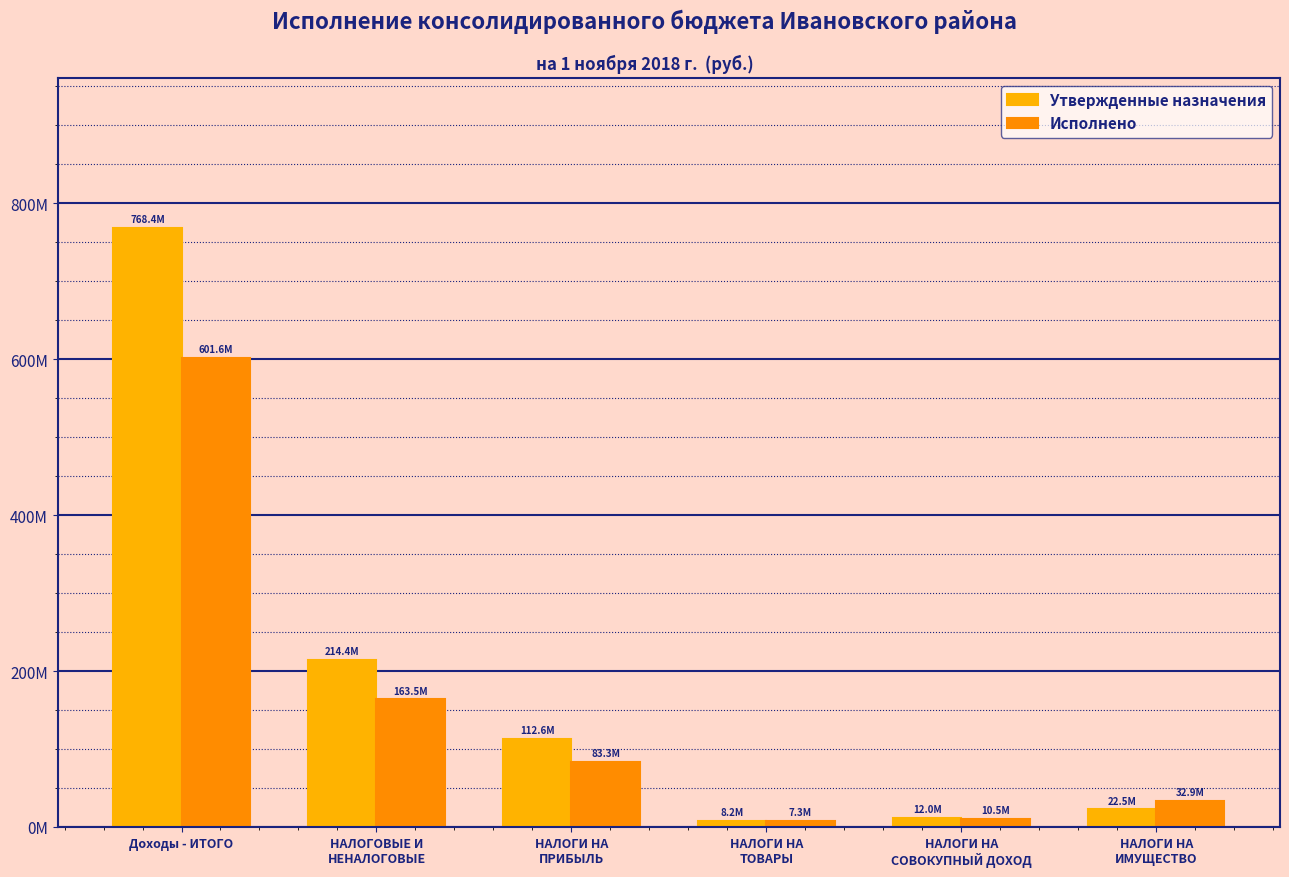

Does the chart contain any negative values?

No